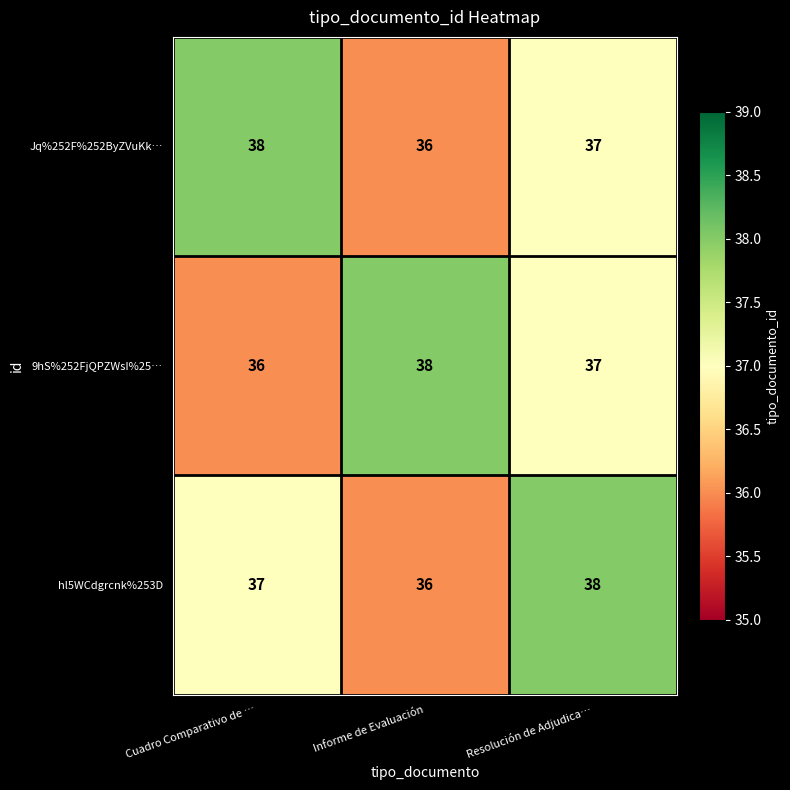

The 9hS%252FjQPZWsI%25… series shows 38 at Informe de Evaluación. True or false?

True